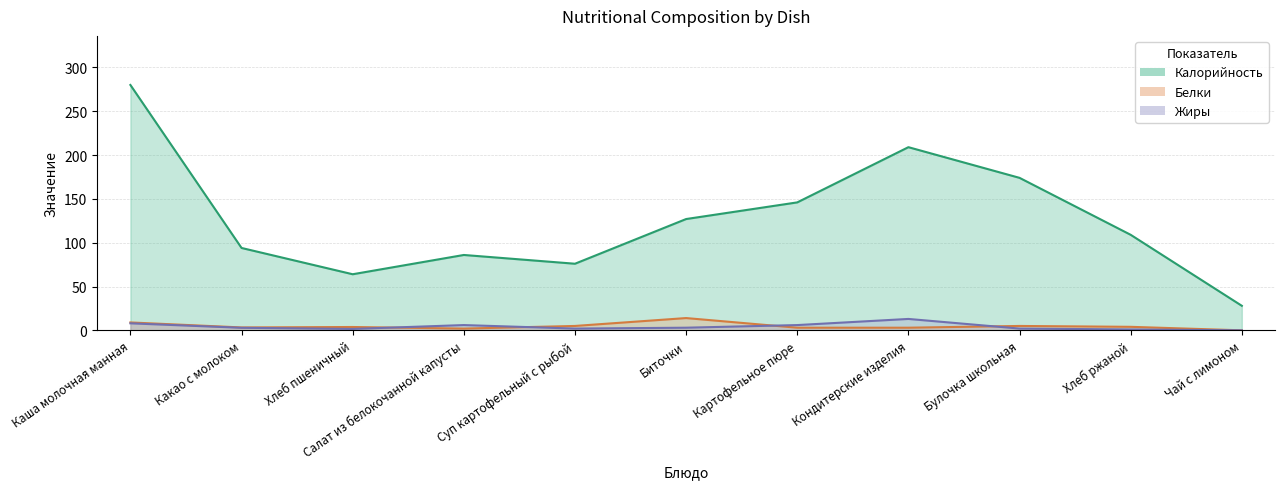

What is the label of the 6th point from the right?

Биточки